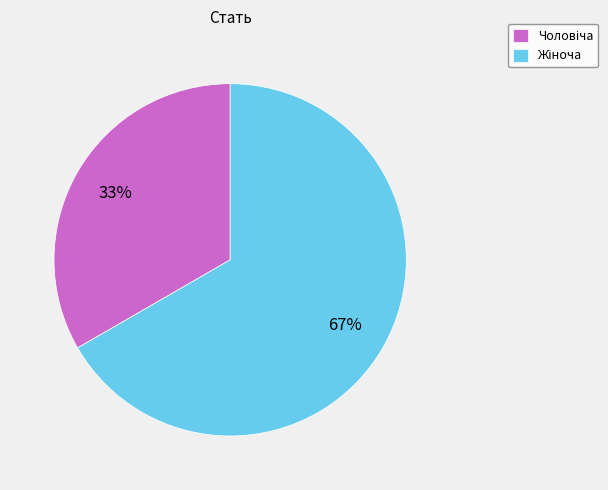

To the nearest percent, what is the average slice percentage?

50%